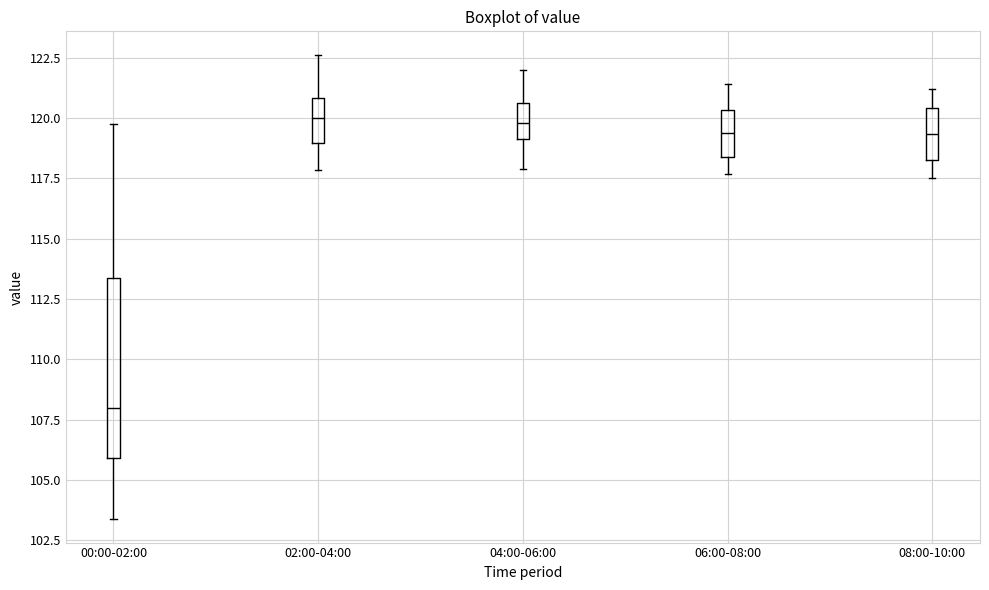

Reading left to right, transcribe this box plot: for each box, give where its median line is, the range the box spans, and where its two whiskers end, as read against the y-axis. The values are not printed on the chart, so give them approximately, as read against the axis.

00:00-02:00: median 108.0, box 106.0 to 113.5, whiskers 103.5 to 120.0
02:00-04:00: median 120.0, box 119.0 to 121.0, whiskers 118.0 to 122.5
04:00-06:00: median 120.0, box 119.0 to 120.5, whiskers 118.0 to 122.0
06:00-08:00: median 119.5, box 118.5 to 120.5, whiskers 117.5 to 121.5
08:00-10:00: median 119.5, box 118.5 to 120.5, whiskers 117.5 to 121.0